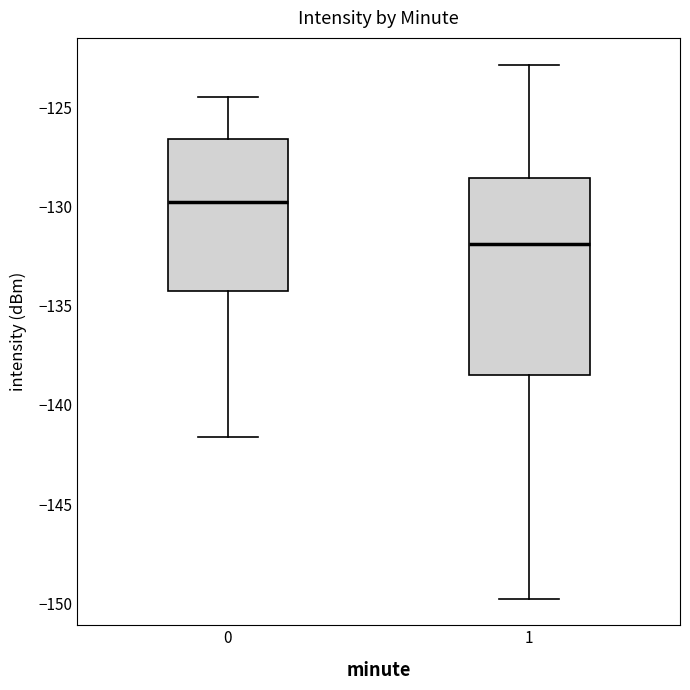

Reading left to right, transcribe this box plot: for each box, give where its median line is, the range the box spans, and where its two whiskers end, as read against the y-axis. The values are not printed on the chart, so give them approximately, as read against the axis.

0: median -130.0, box -134.5 to -126.5, whiskers -141.5 to -124.5
1: median -132.0, box -138.5 to -128.5, whiskers -150.0 to -123.0